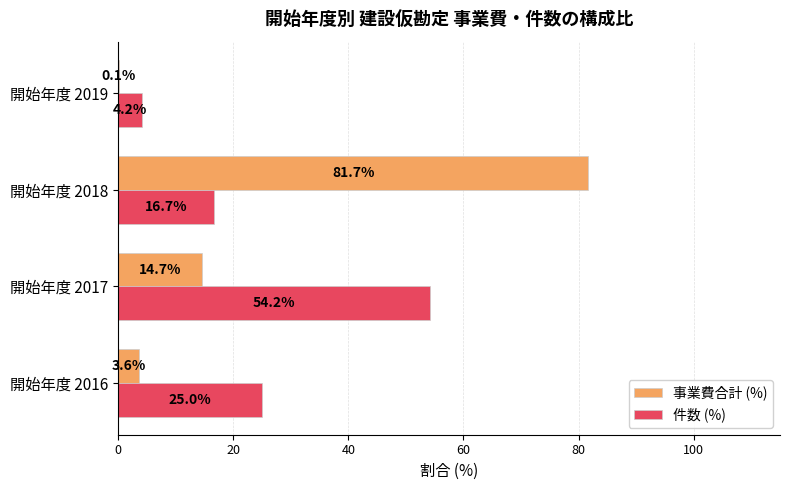

At which category is the sum across all series the highest?

開始年度 2018